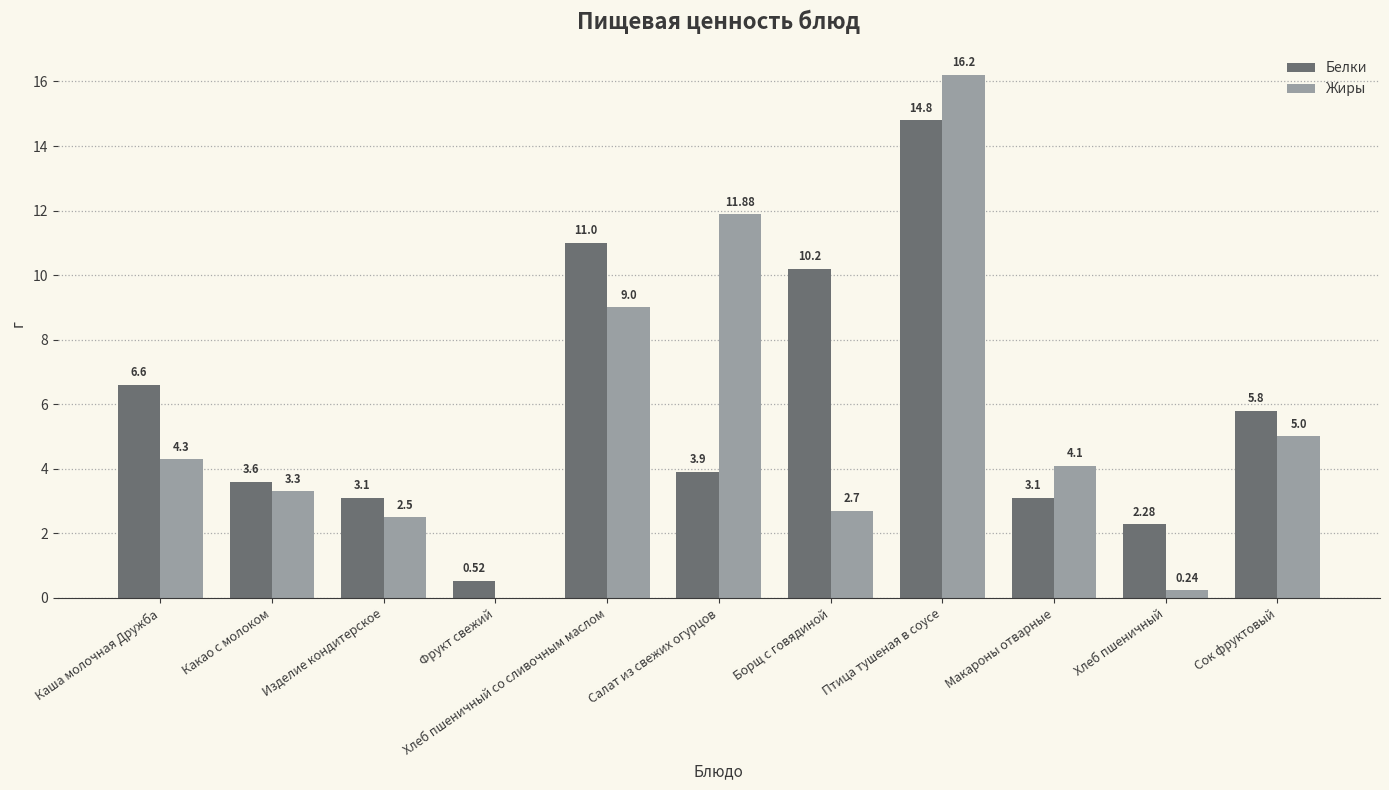

Which series has the largest total across all categories?

Белки